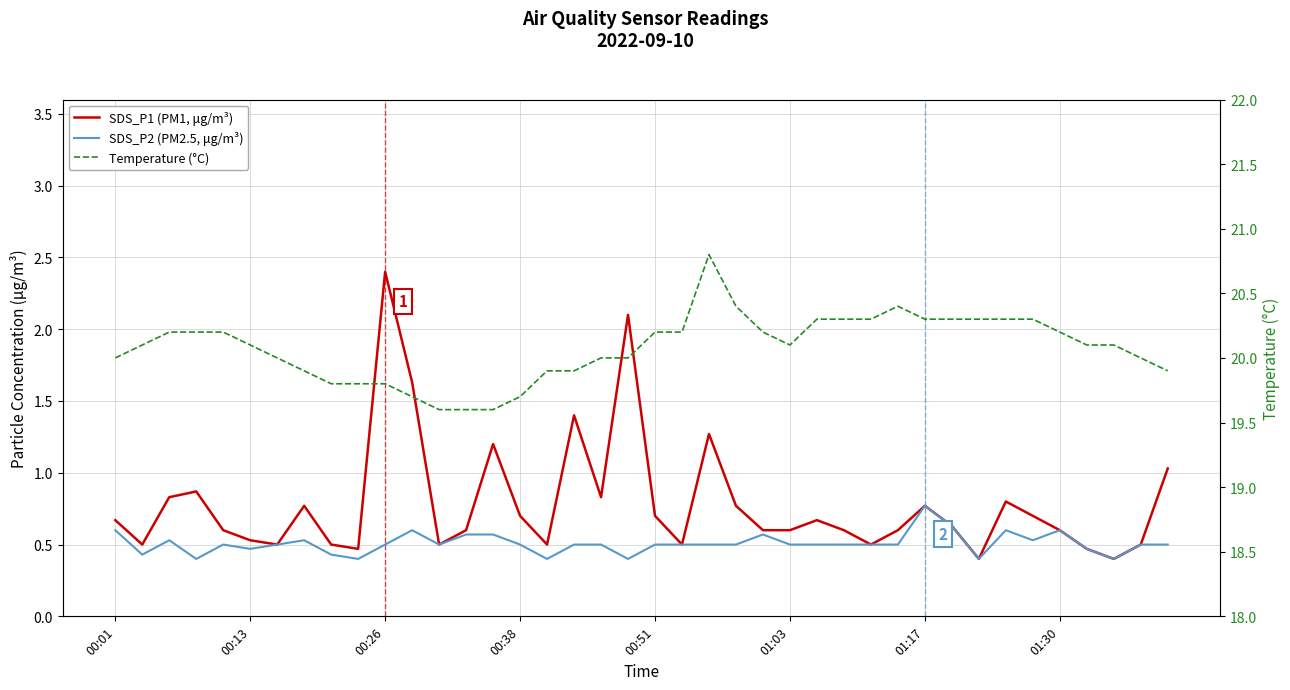

Is it true that SDS_P2 (PM2.5, μg/m³) equals 0.4 at 16?

True